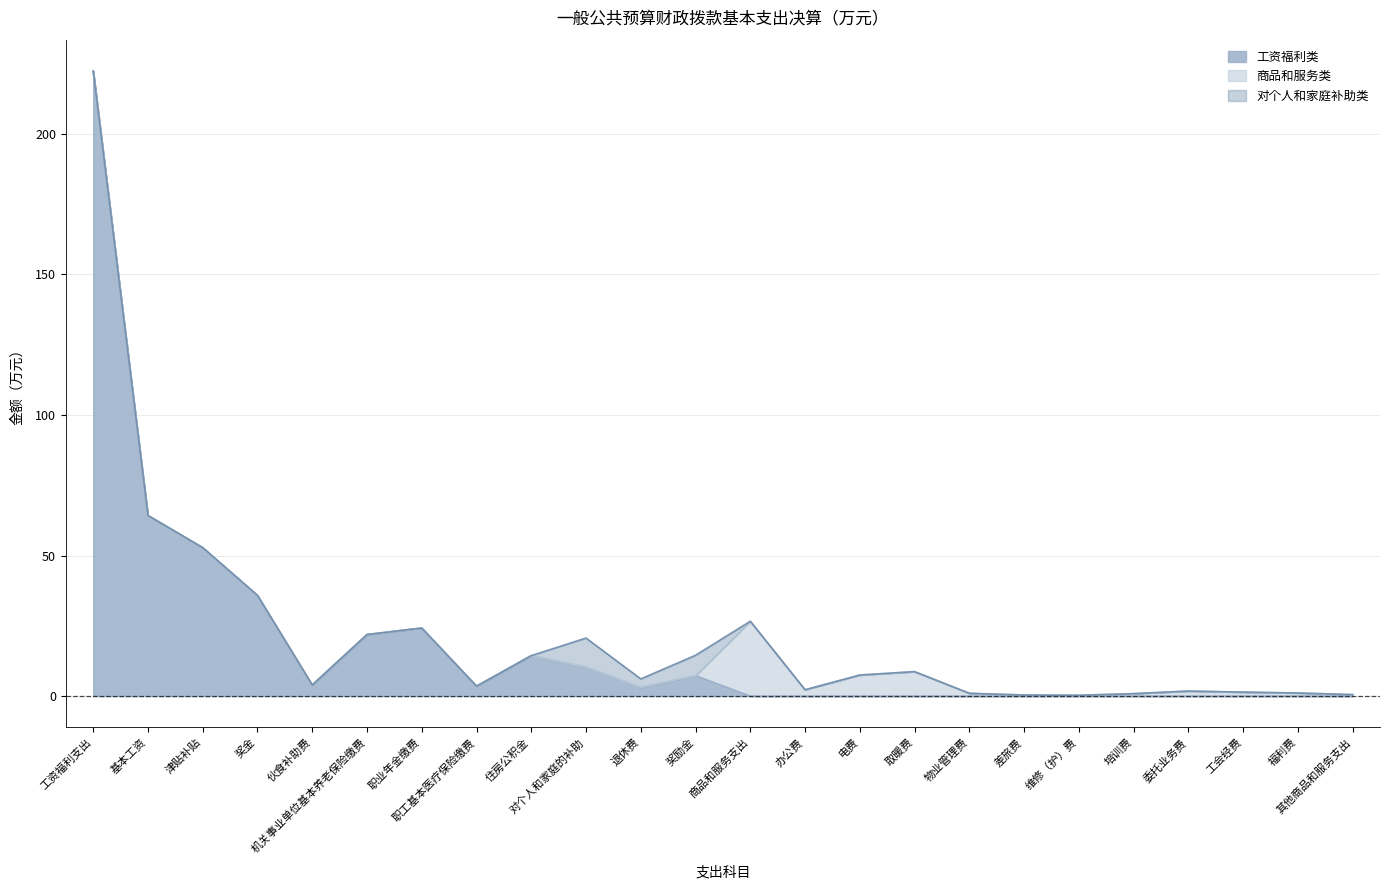

True or false: 工资福利类 and 对个人和家庭补助类 intersect in this chart.

False